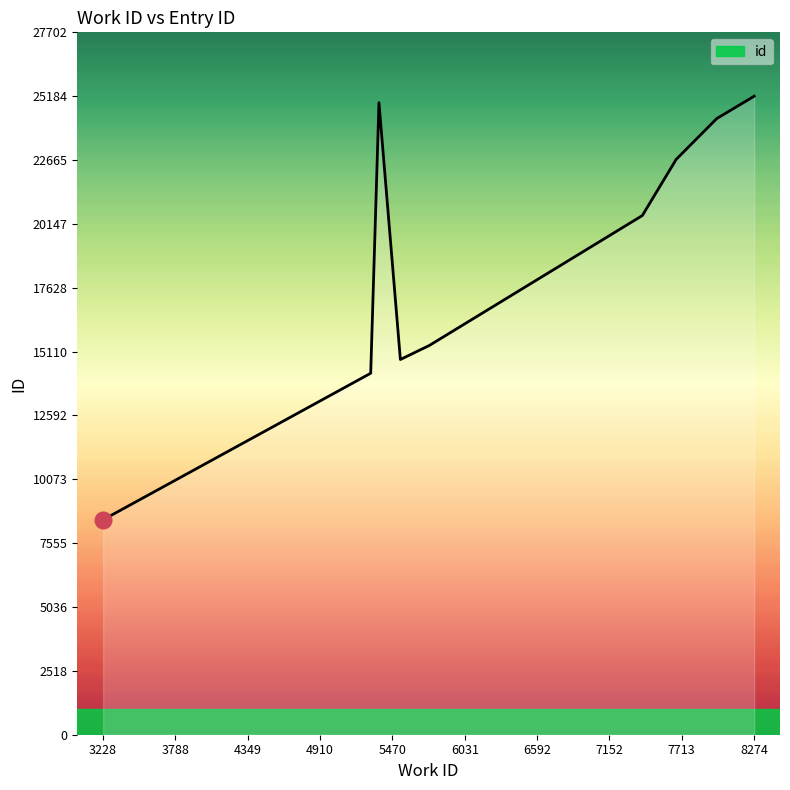

What is the smallest value displayed?

8477